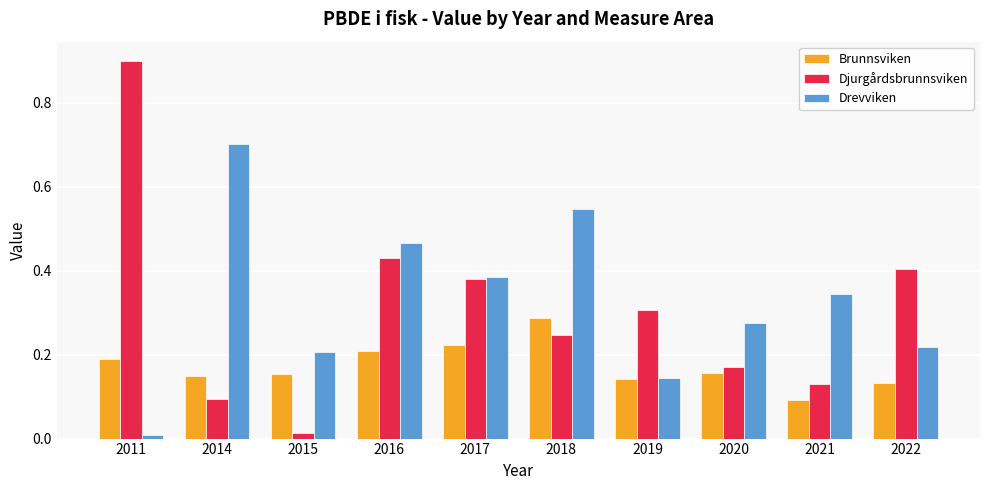

At how many categories does at least one series exceed 0?

10